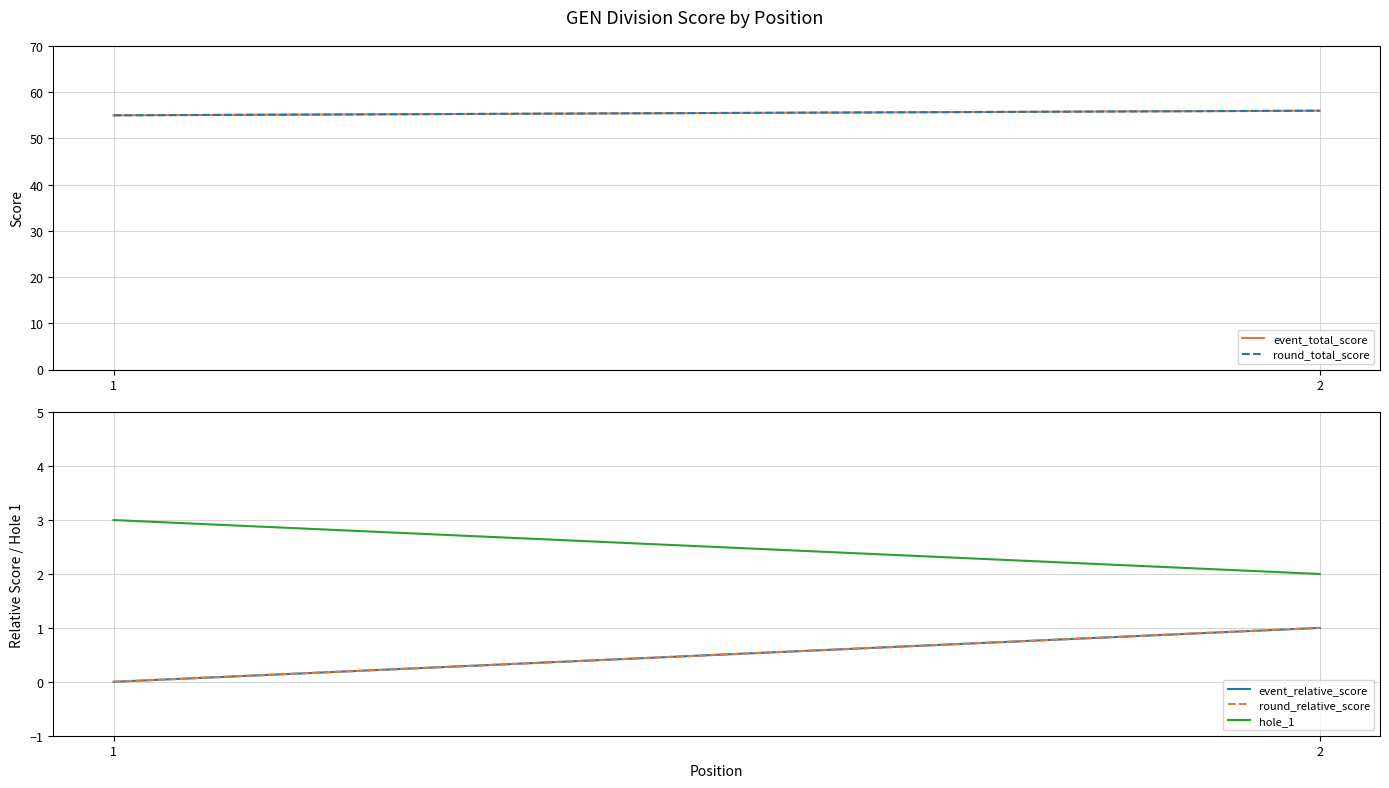

What is the lowest value of the round_total_score series?

55